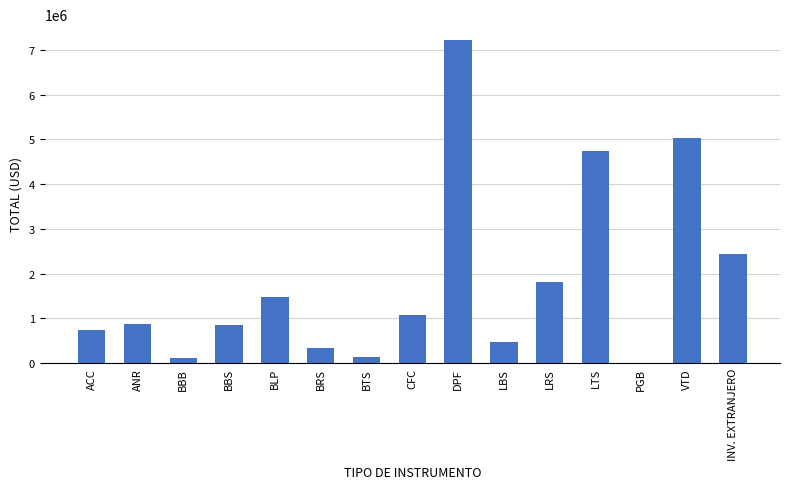

Is it true that the value at LBS is 467736.4?

True